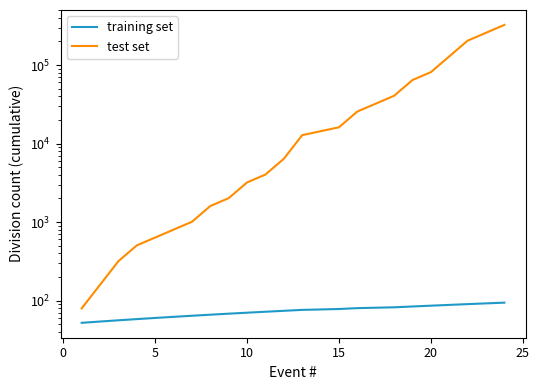

What are all the series names shown in the legend?

training set, test set